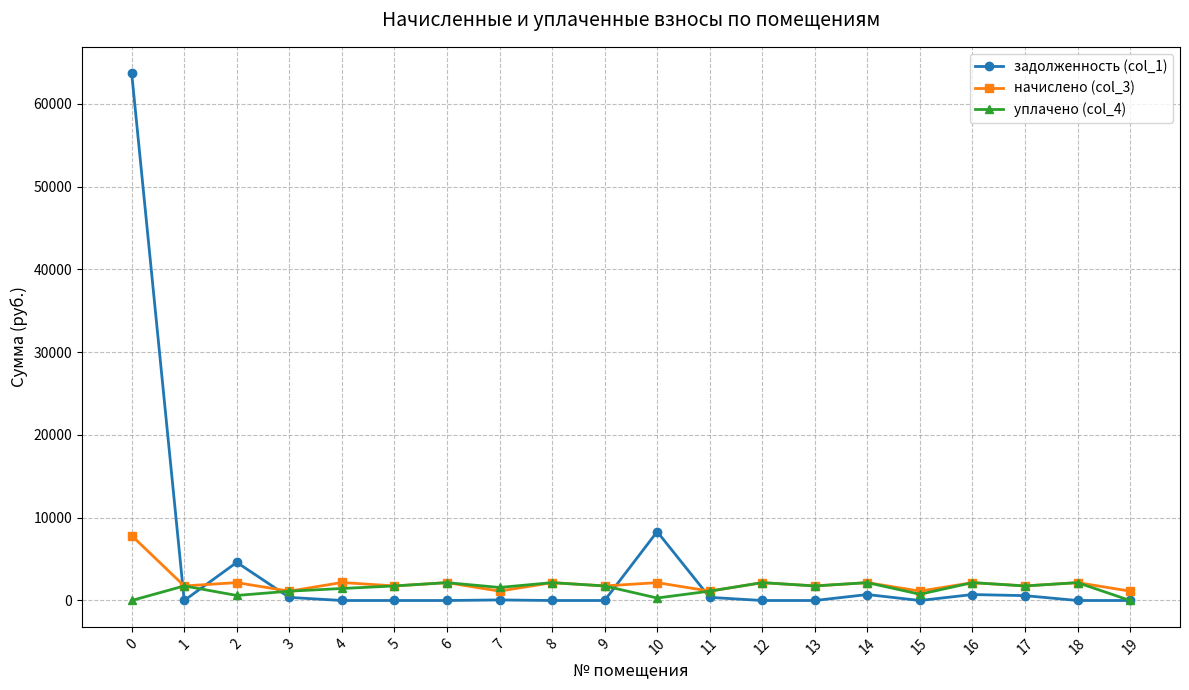

Is it true that уплачено (col_4) equals 2156.9 at 12?

True